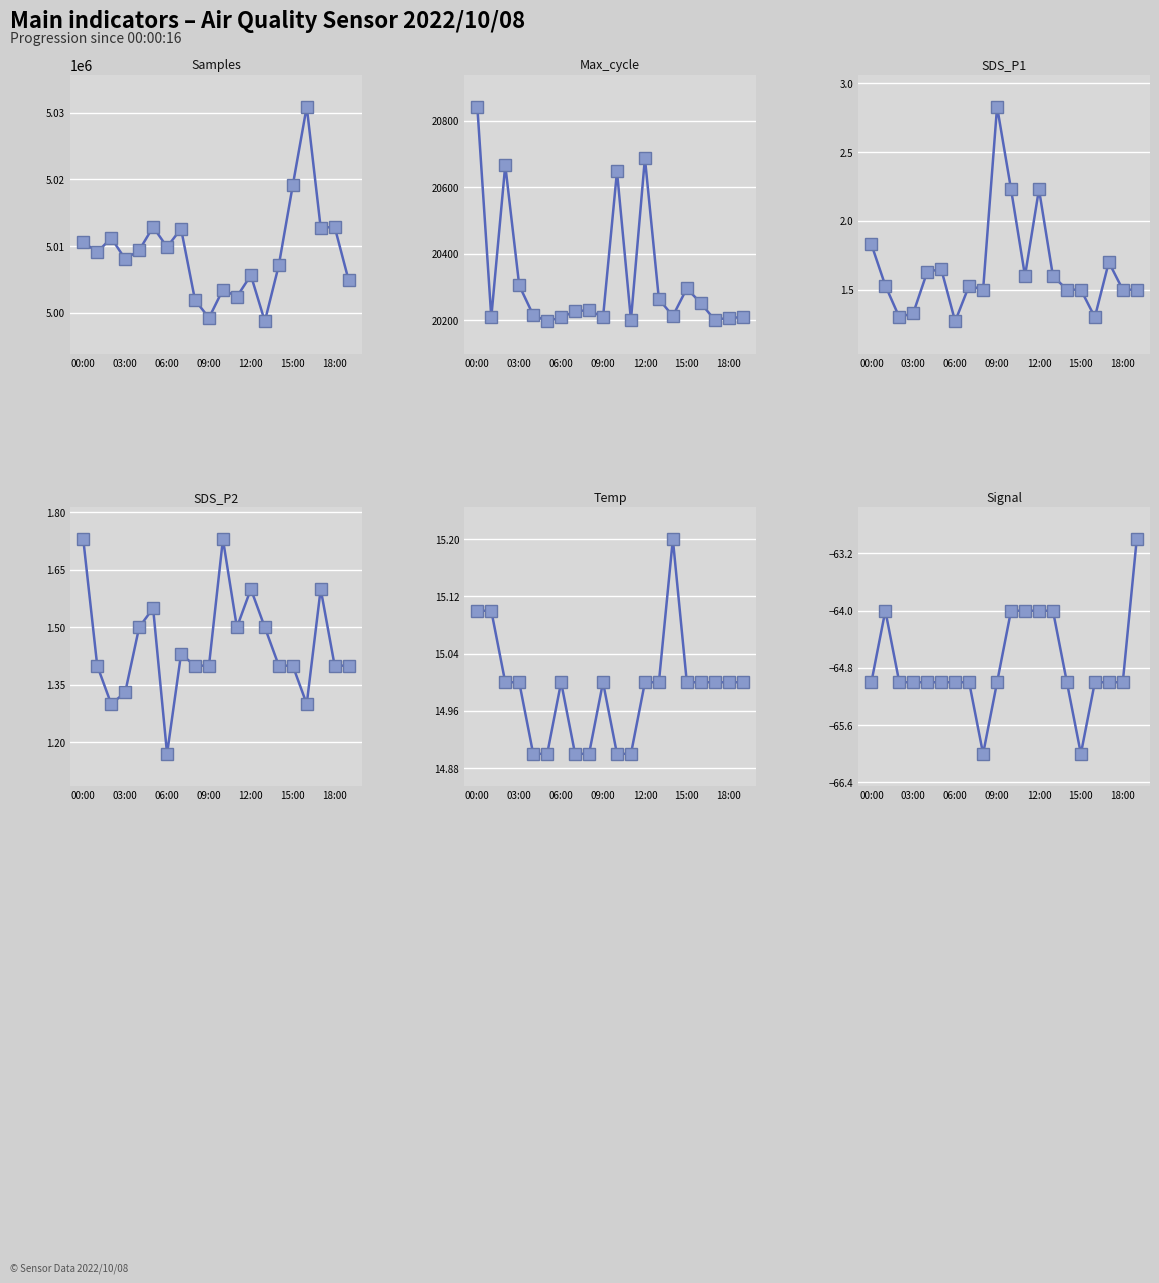

How many lines are shown in the chart?

6